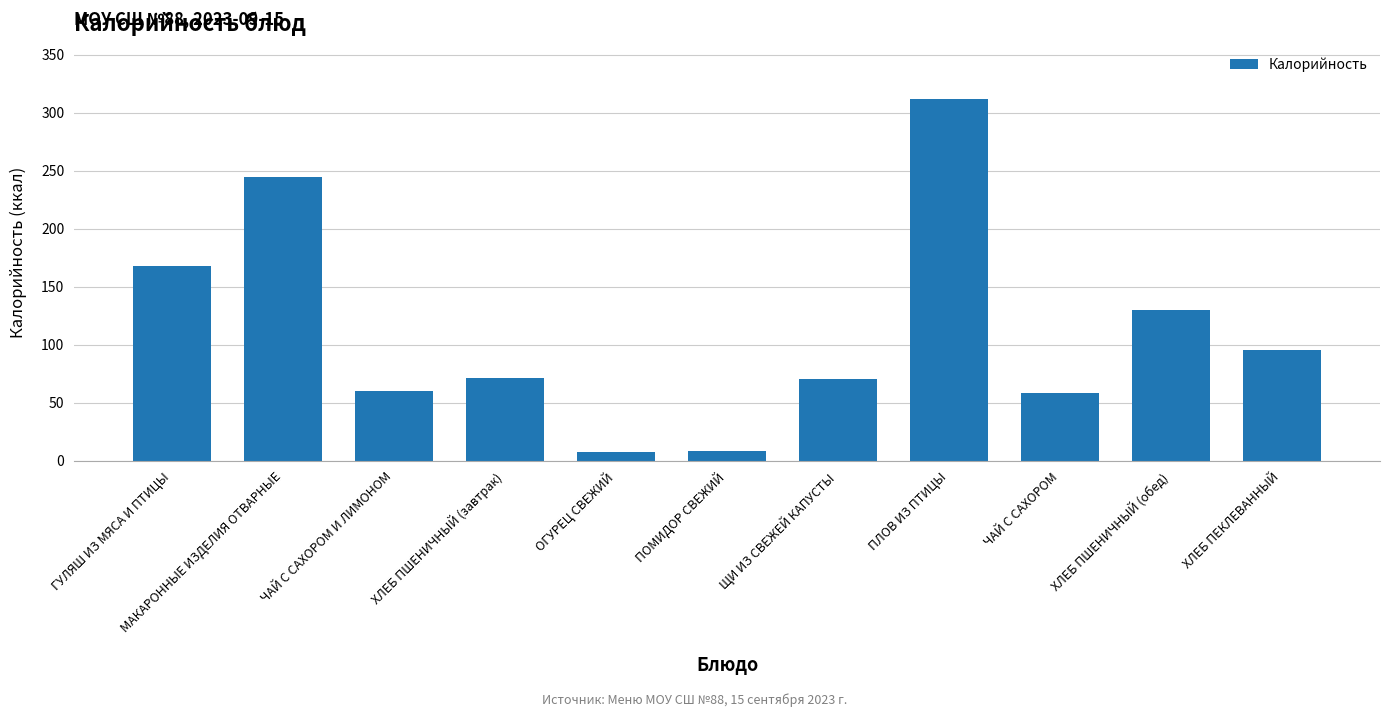

What is the ratio of the value at ХЛЕБ ПШЕНИЧНЫЙ (завтрак) to the value at ХЛЕБ ПЕКЛЕВАННЫЙ?

0.7